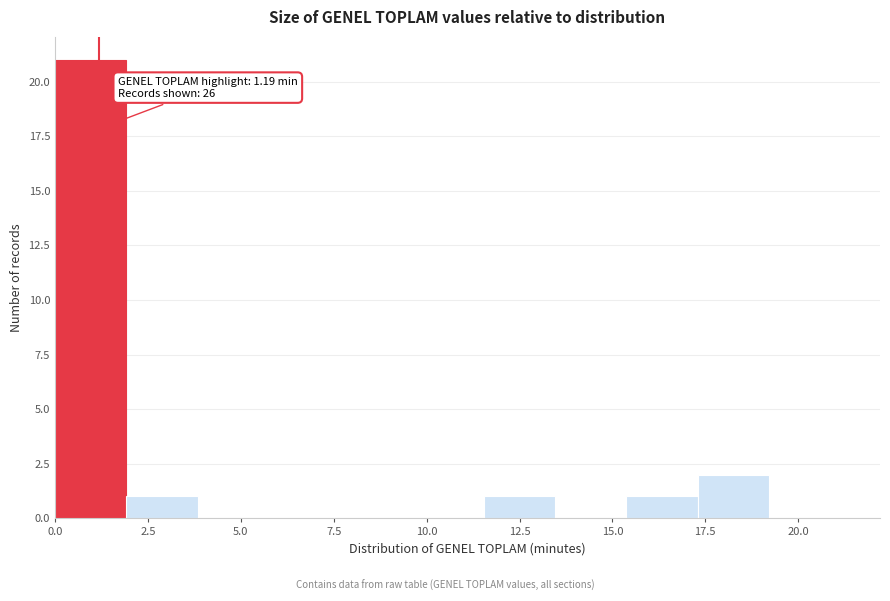

Around what value on the x-axis is the tallest bar? Give the approximate position of its centre, as read against the axis.

1.0